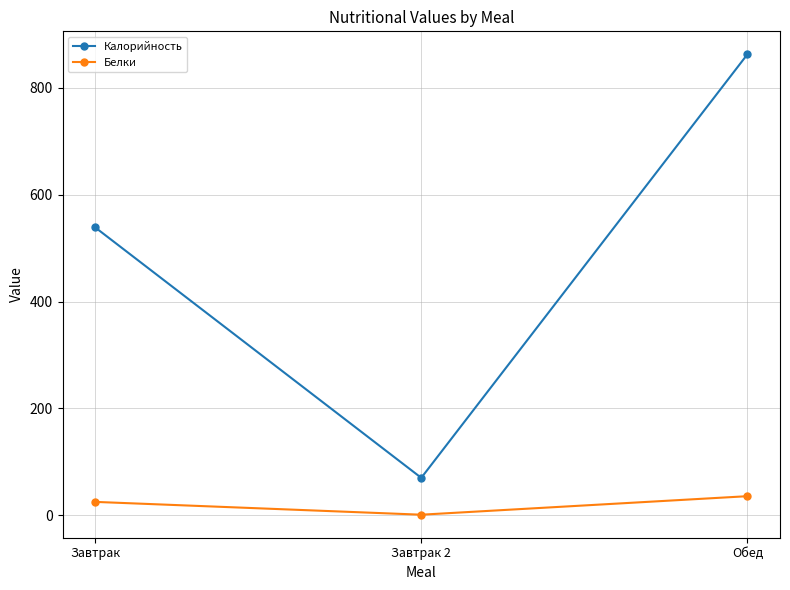

The Калорийность series shows 863.0 at Обед. True or false?

True